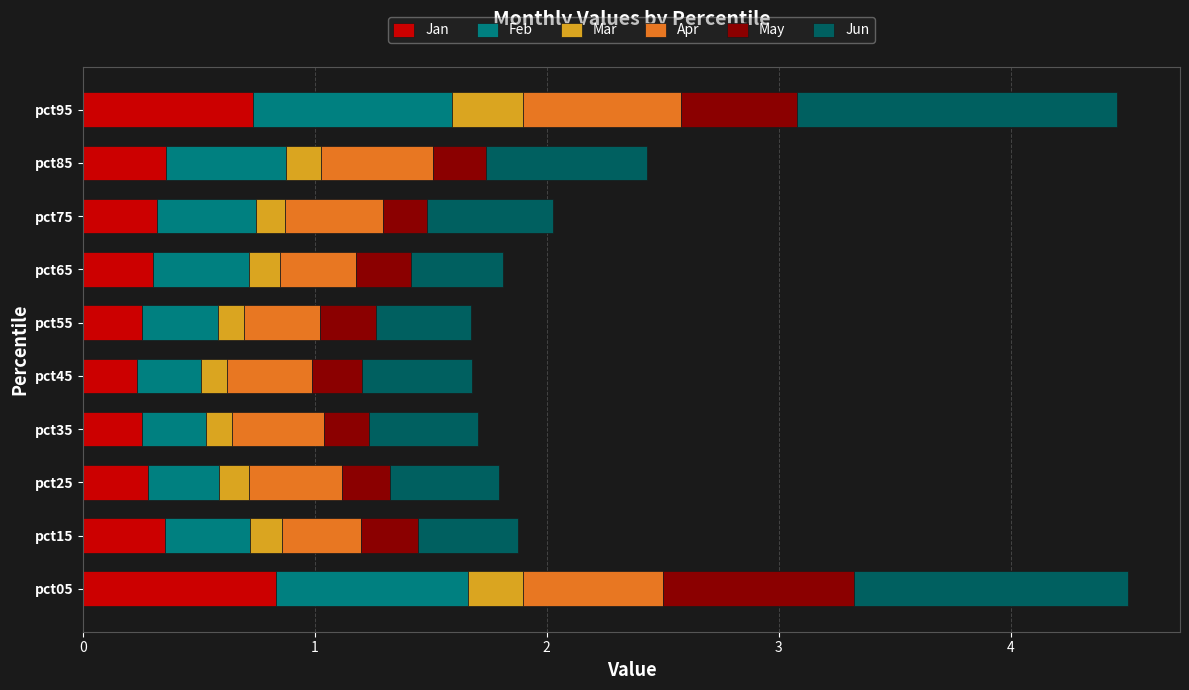

Is it true that Jan equals 0.5 at pct25?

False